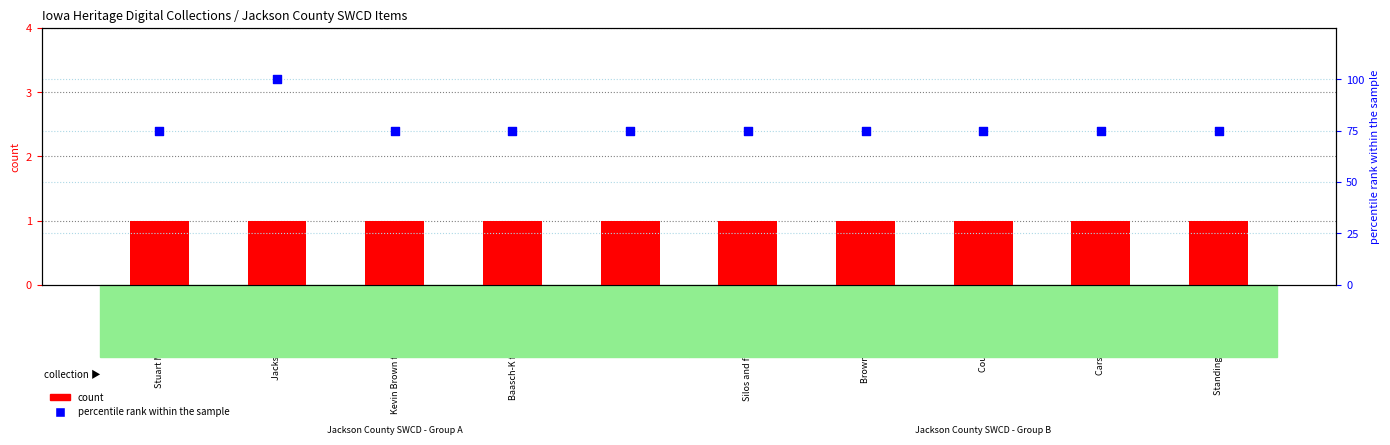

Which series contains the lowest Y value?

count